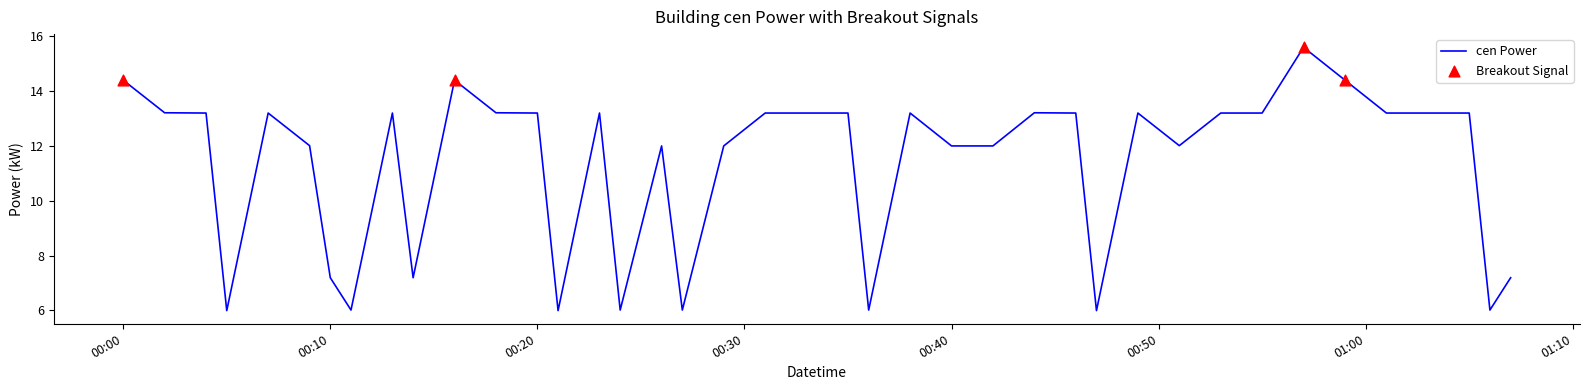

What is the difference between the maximum and minimum values?

9.6